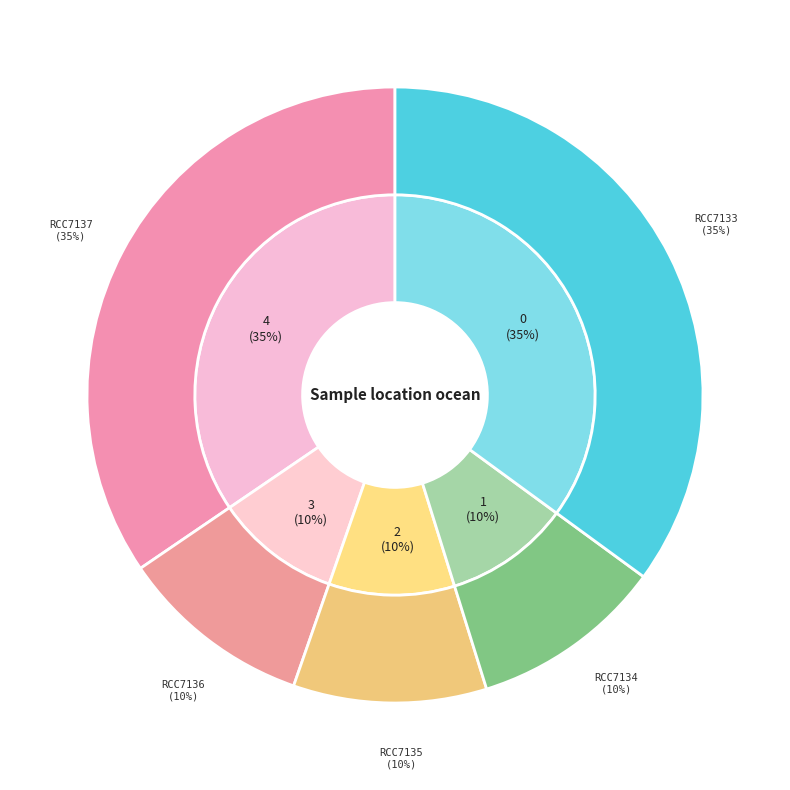

How many segments does this pie chart have?

5